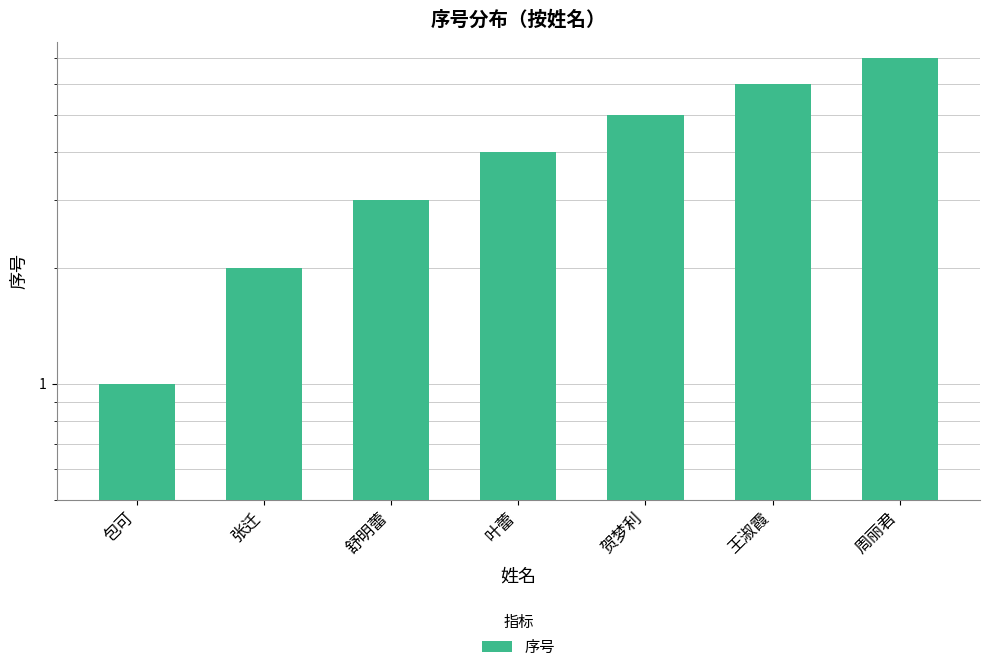

Reading right to left, what are all the values shown in this chart?

7	6	5	4	3	2	1